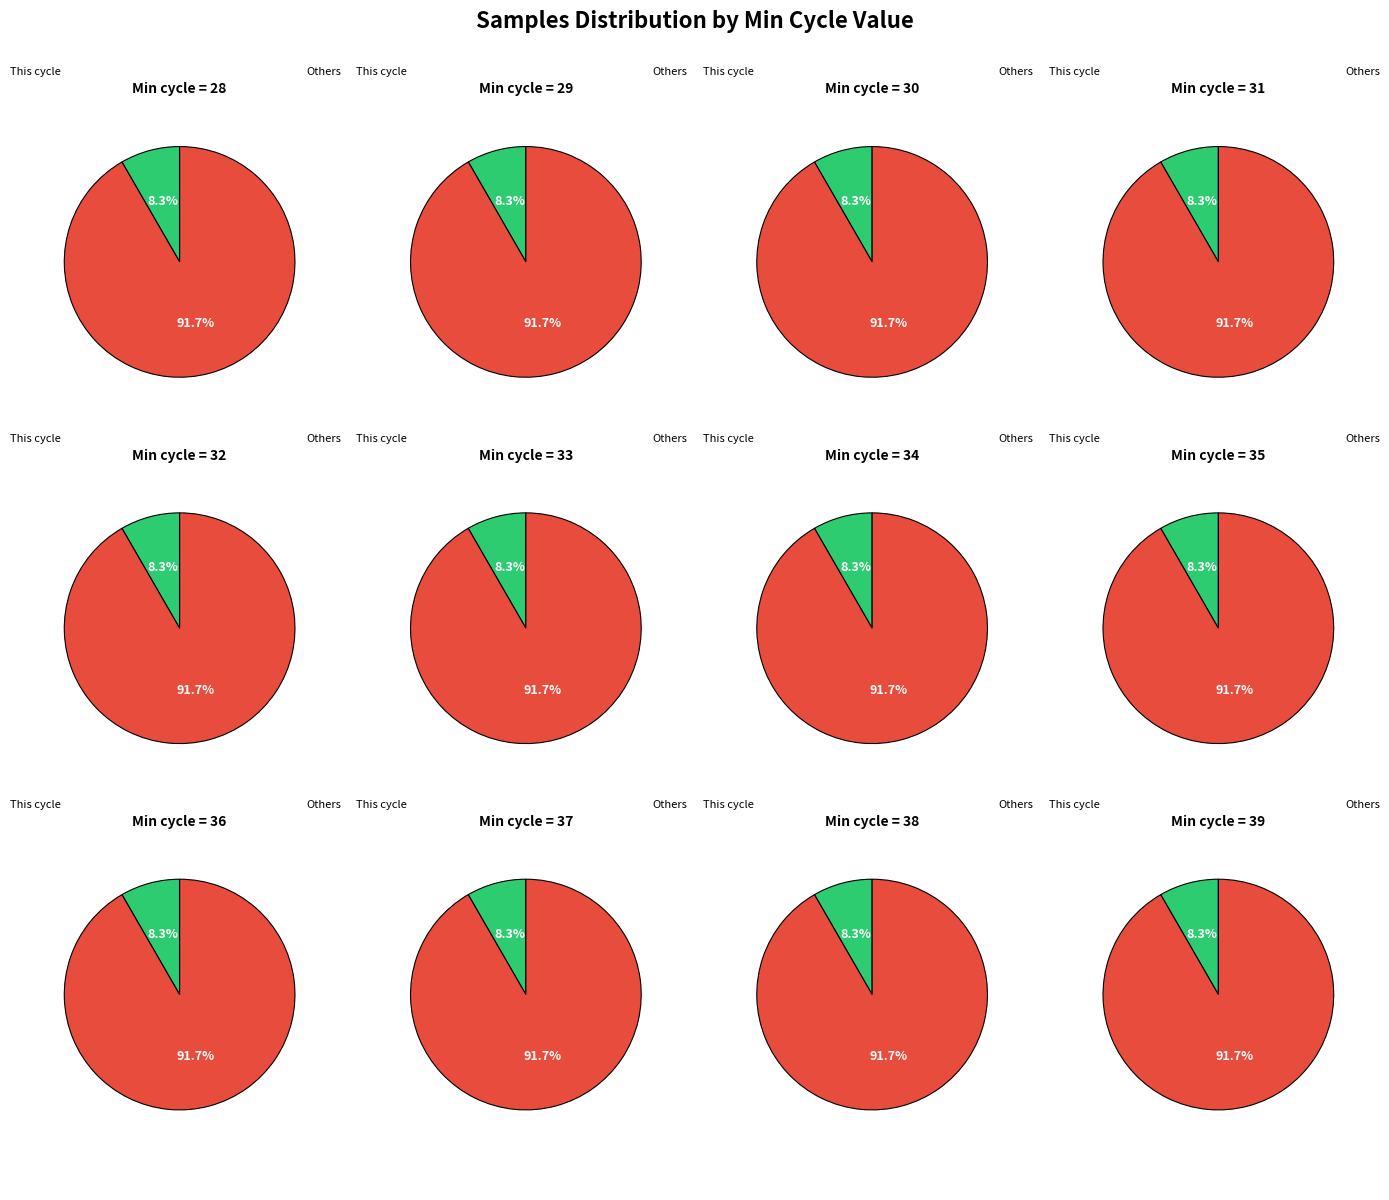

What percentage is the 29 slice, to the nearest percent?

8%